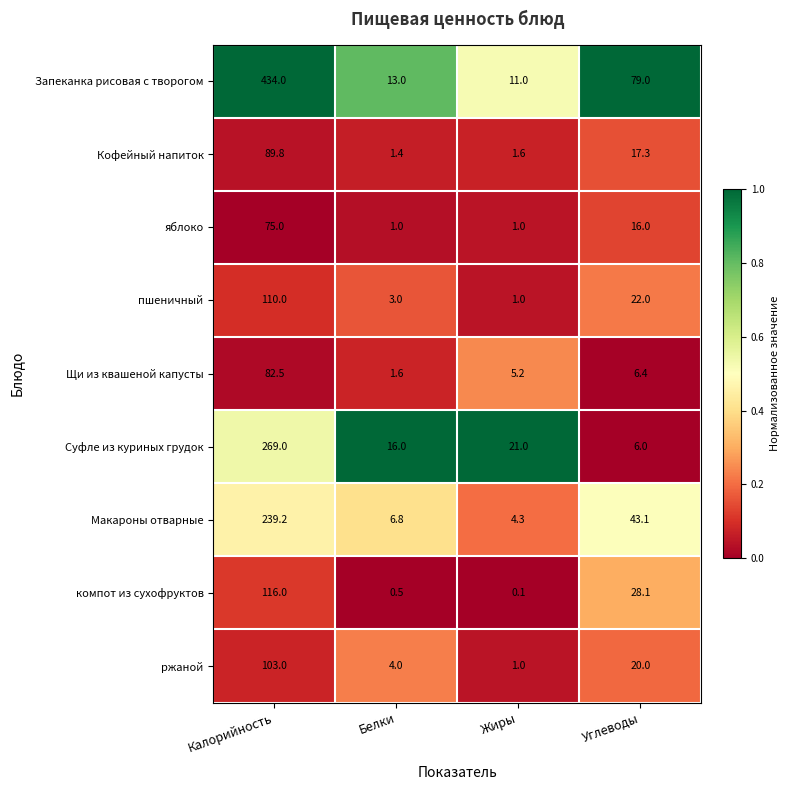

What is the difference between the second highest and second lowest values in the Запеканка рисовая с творогом series?

66.0